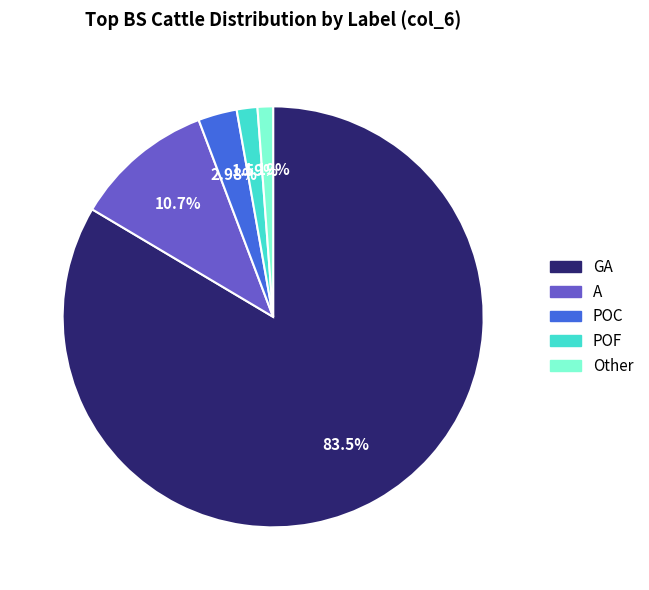

What percentage do Other and GA together represent?

84.7%